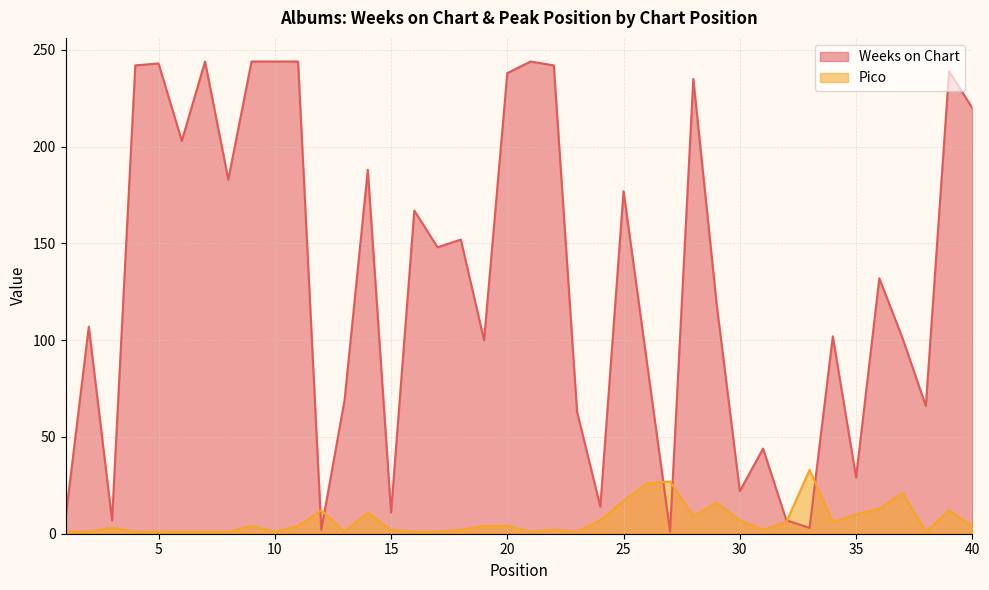

What is the average value of the Pico series?

7